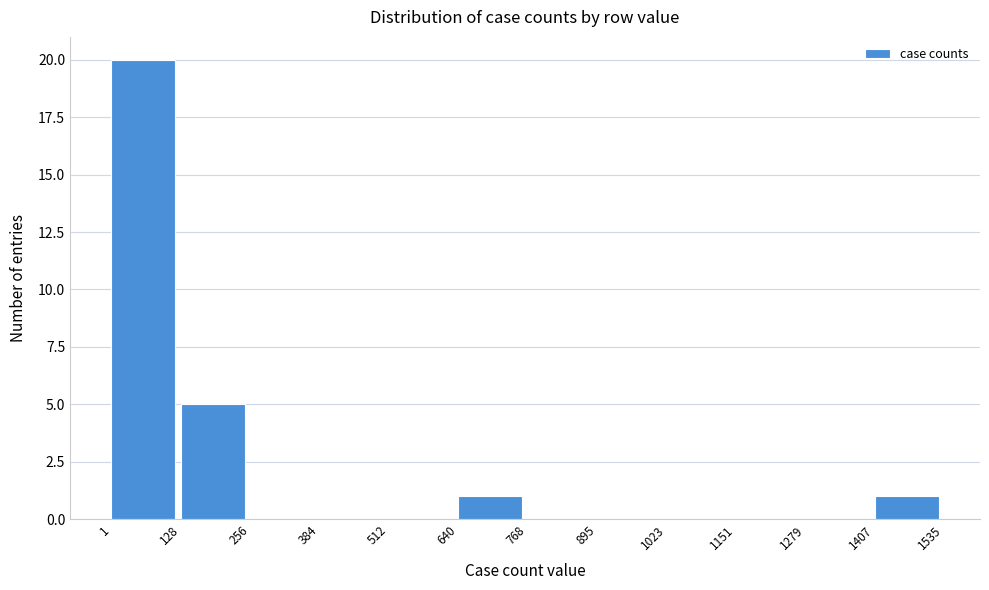

Reading left to right, transcribe this chart: for each bar, give the range it covers on the x-axis and its height. The values are not printed on the chart, so give them approximately, as read against the axis.

1 to 128: 20
128 to 256: 5
256 to 384: 0
384 to 512: 0
512 to 640: 0
640 to 768: 1
768 to 895: 0
895 to 1023: 0
1023 to 1151: 0
1151 to 1279: 0
1279 to 1407: 0
1407 to 1535: 1